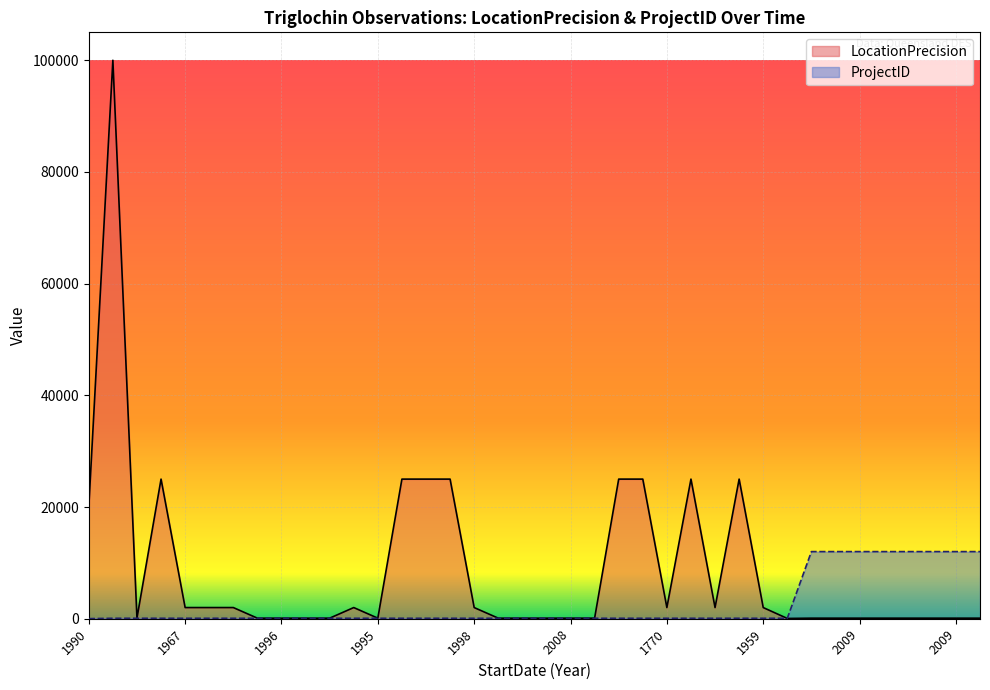

The ProjectID series shows 54 at 1880. True or false?

False